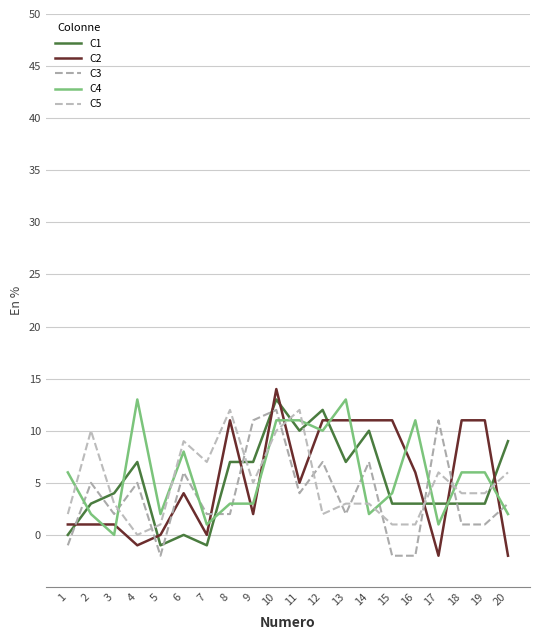

Which series changed the most between 13 and 15?

C4